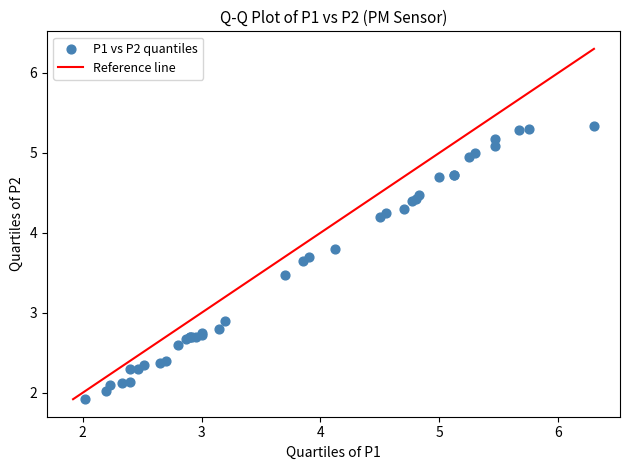

What Y value in the scatter plot is closest to 3?

2.9